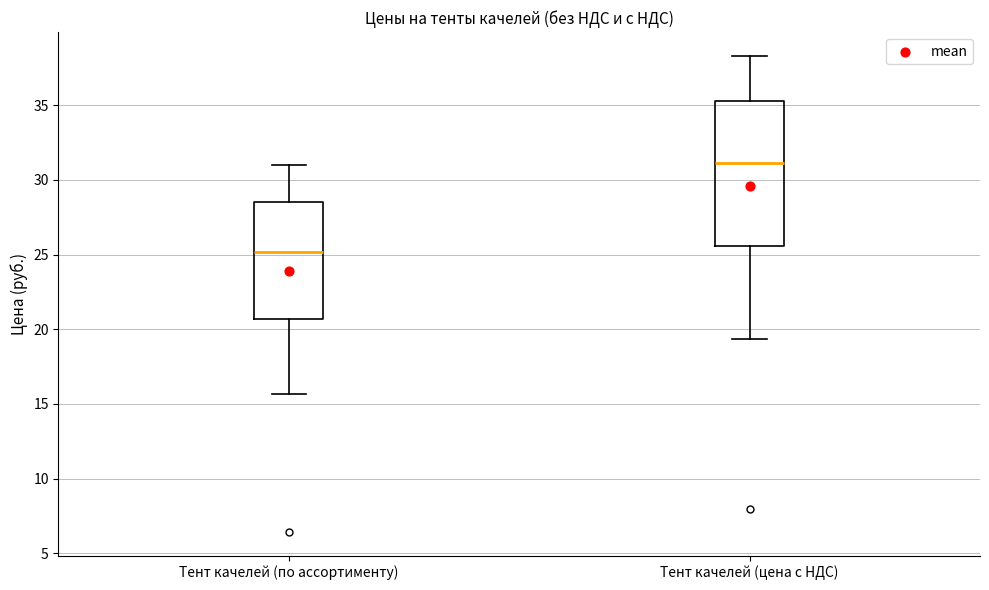

Comparing the boxes themselves (not the whiskers), which one is the tallest?

Тент качелей (цена с НДС)